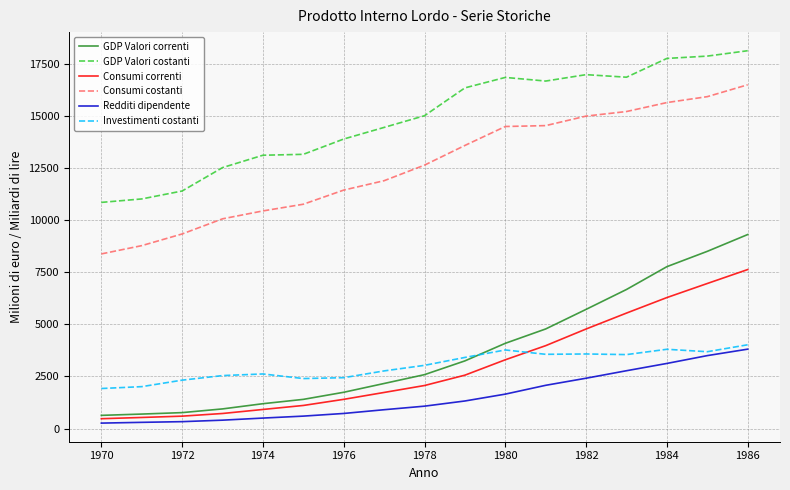

True or false: GDP Valori correnti and Redditi dipendente cross at least once.

False